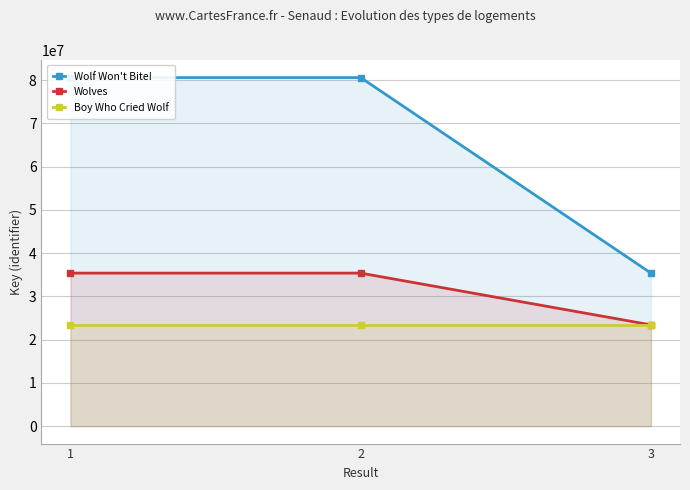

Between 2 and 1, which is larger?

2